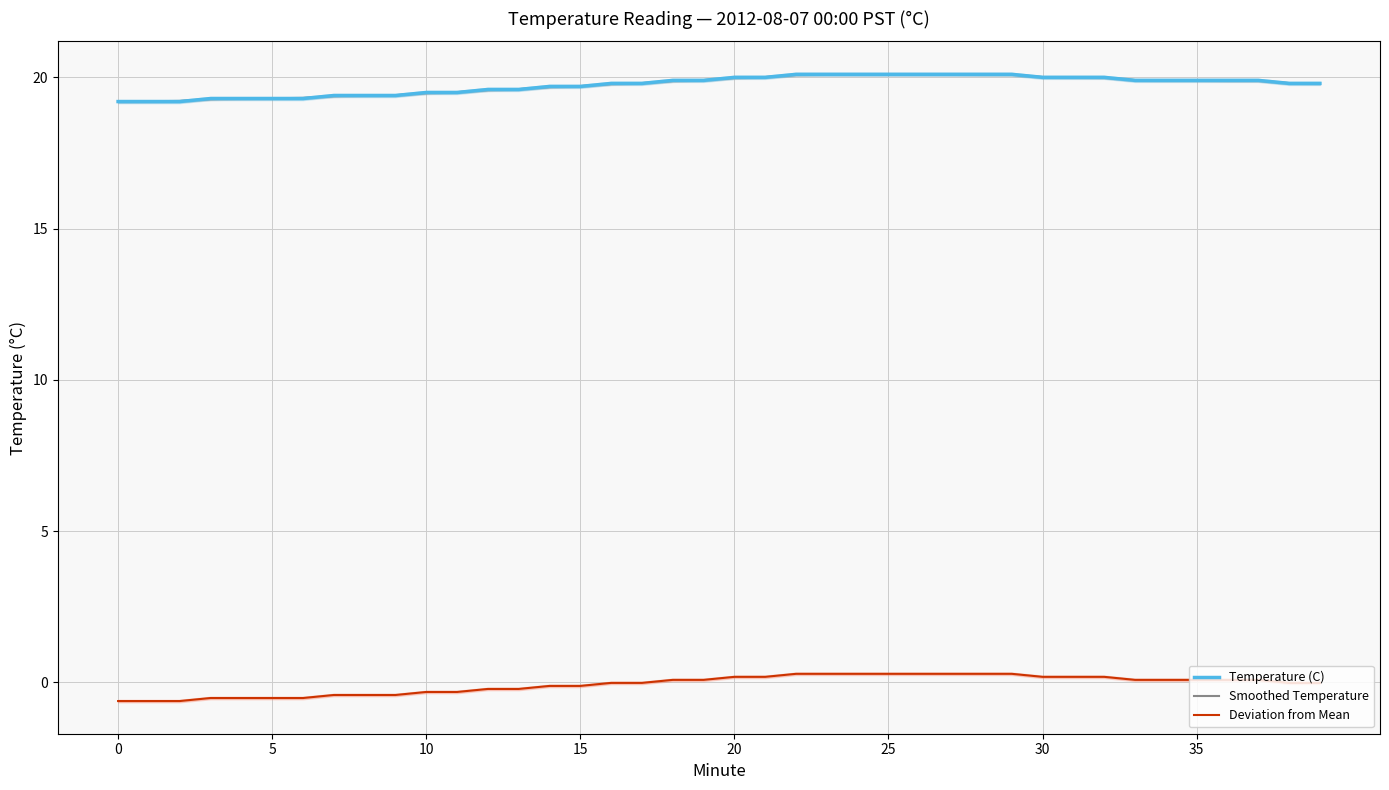

How many times do Smoothed Temperature and Temperature (C) cross each other?

18